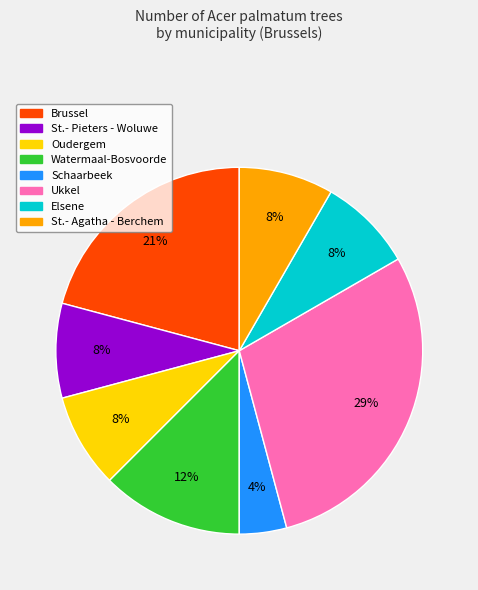

To the nearest percent, what is the average slice percentage?

12%